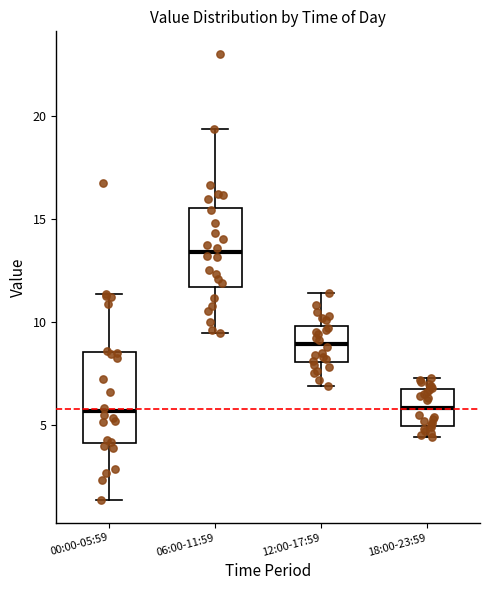

Reading left to right, read every box against the y-axis: the position of its median line, the range the box covers, and the ends of its whiskers. The values are not printed on the chart, so give them approximately, as read against the axis.

00:00-05:59: median 5.5, box 4.0 to 8.5, whiskers 1.5 to 11.5
06:00-11:59: median 13.5, box 11.5 to 15.5, whiskers 9.5 to 19.5
12:00-17:59: median 9.0, box 8.0 to 10.0, whiskers 7.0 to 11.5
18:00-23:59: median 6.0, box 5.0 to 6.5, whiskers 4.5 to 7.5